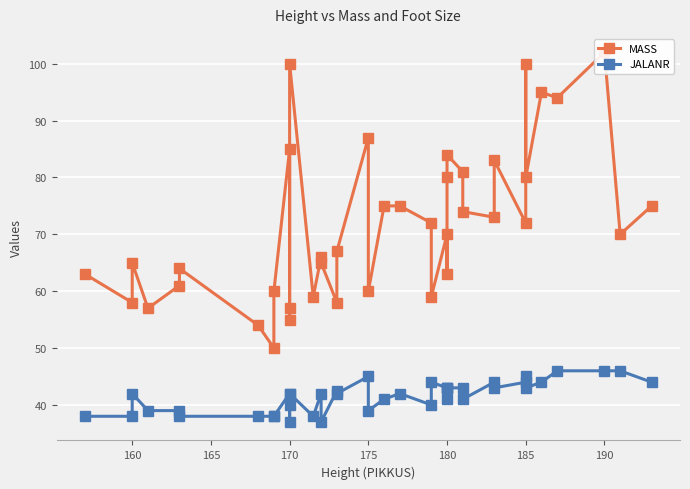

Which series has the largest total across all categories?

MASS